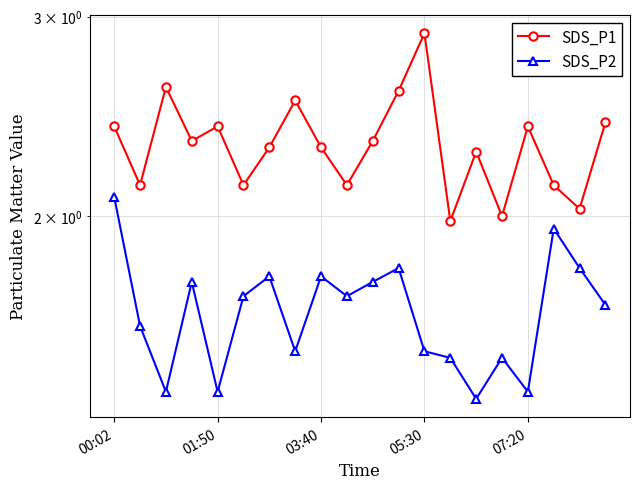

At which label does SDS_P1 first exceed 2?

00:02